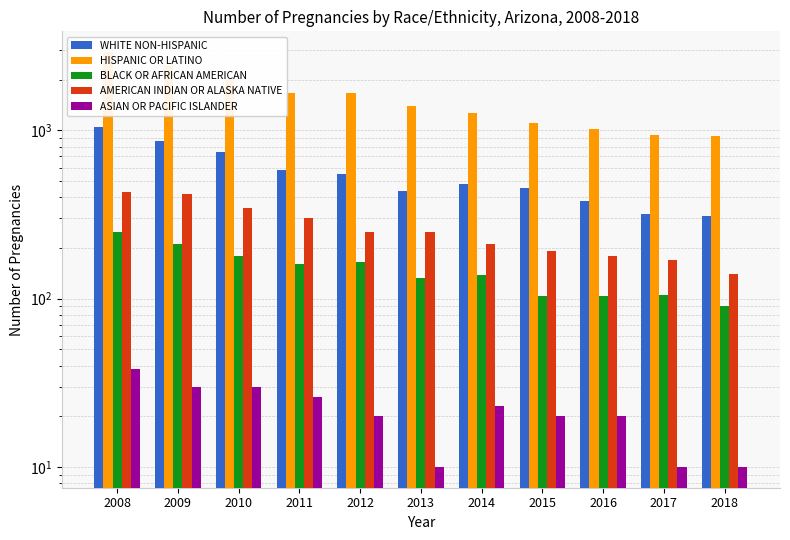

At which category is the sum across all series the highest?

2008